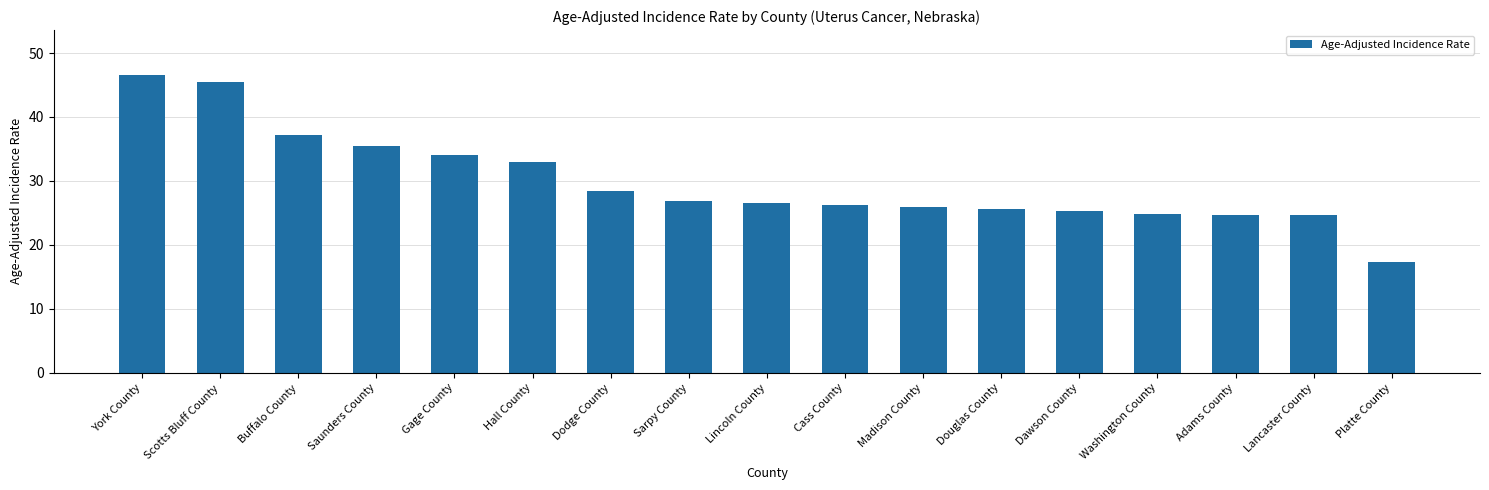

Between Dodge County and Cass County, which is larger?

Dodge County